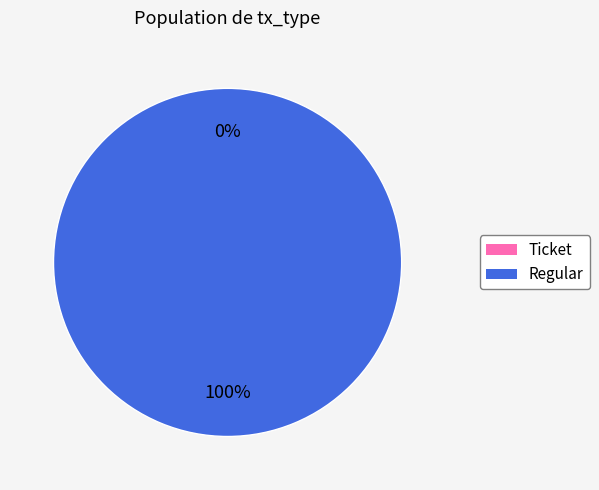

To the nearest percent, what is the difference between the largest and smallest slice percentages?

100%